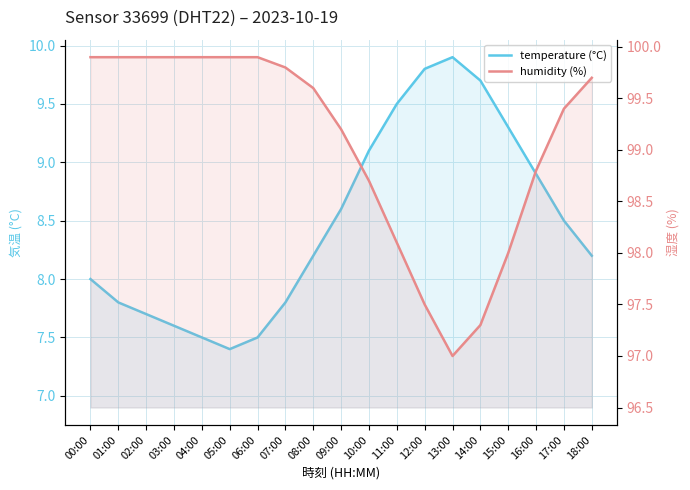

What is the approximate value of temperature (°C) at 03:00?

7.6